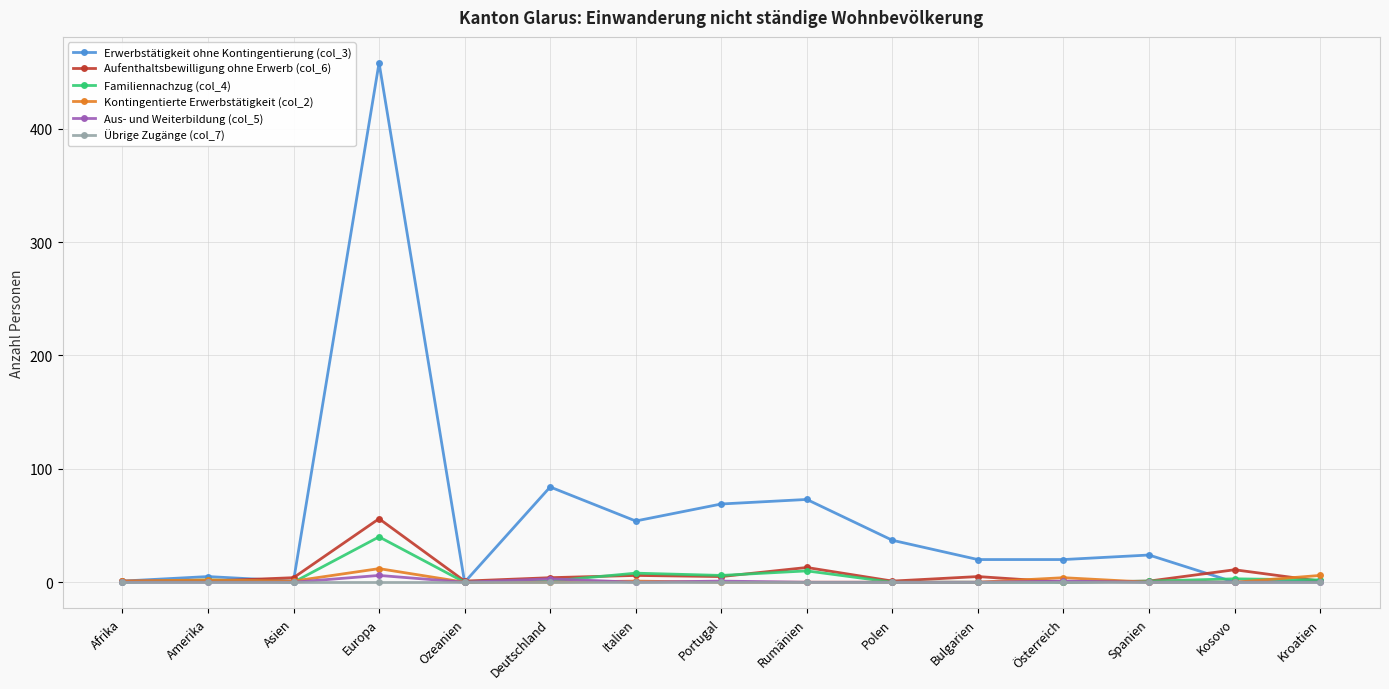

Does the chart display data point markers on the line(s)?

Yes